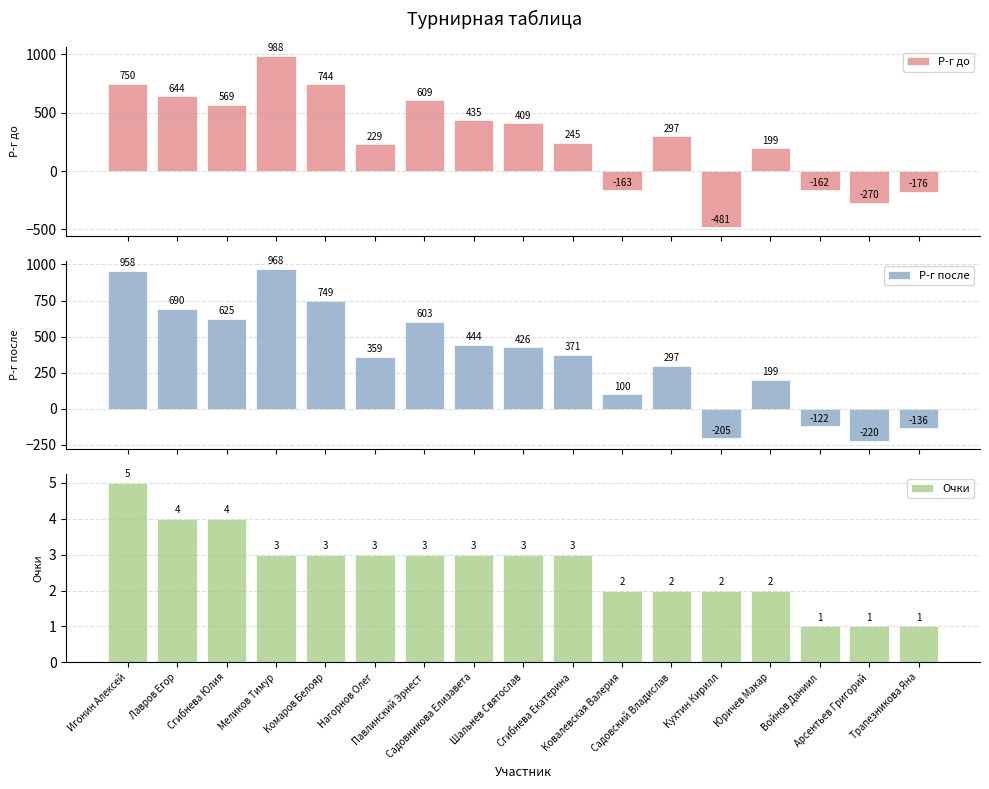

List the series in order of their overall mean, highest first.

Р-г после, Р-г до, Очки